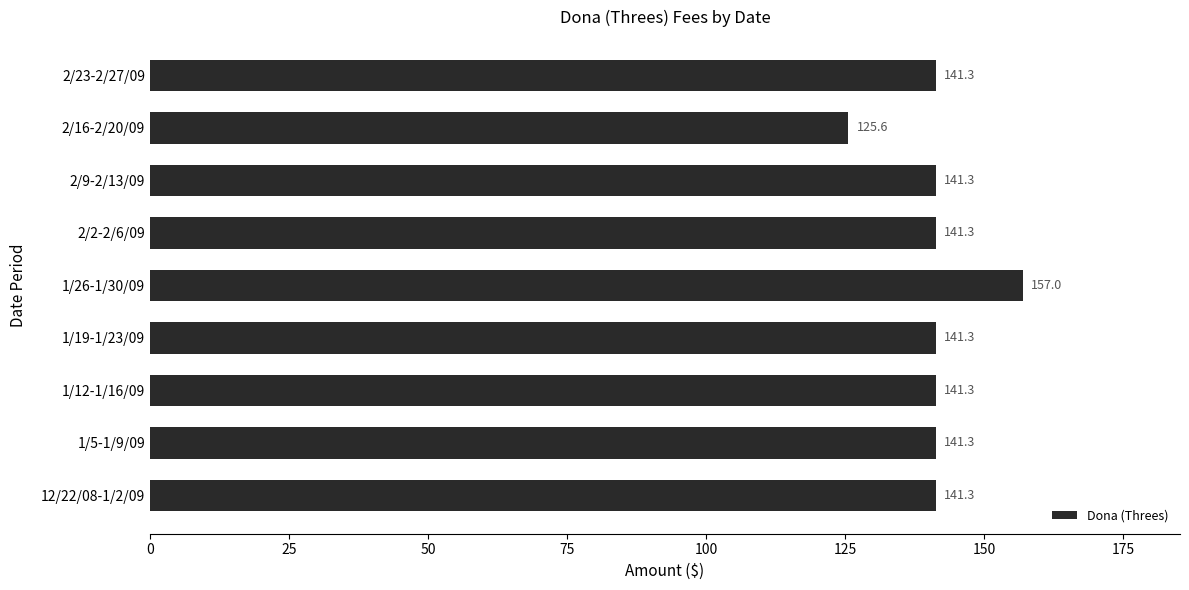

The value at 2/9-2/13/09 is 40.0. True or false?

False